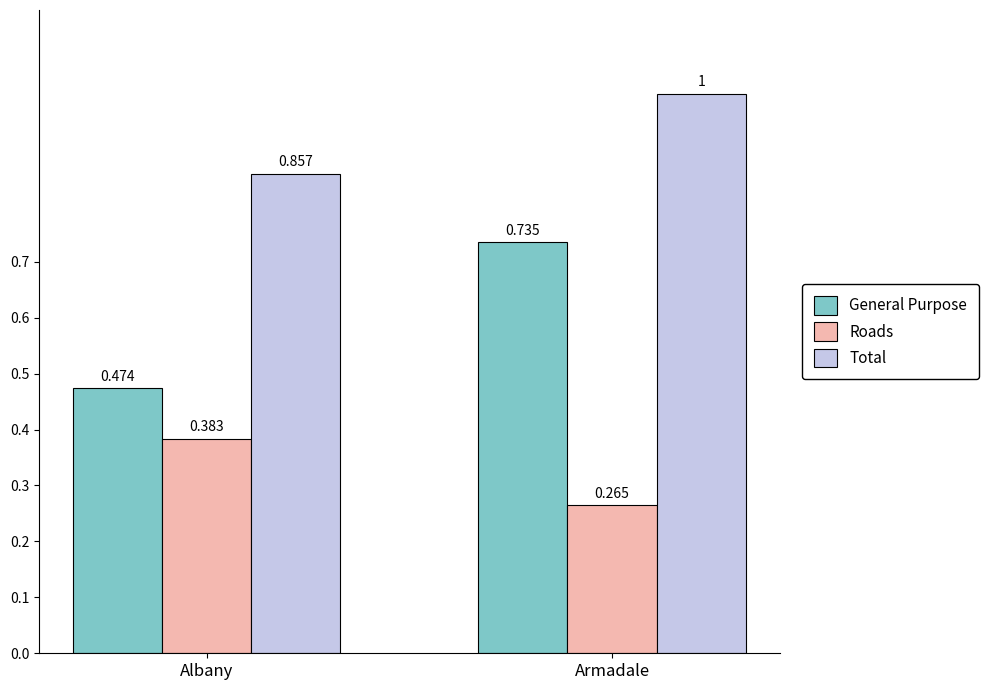

Rank the series by their maximum value, from highest to lowest.

Total, General Purpose, Roads